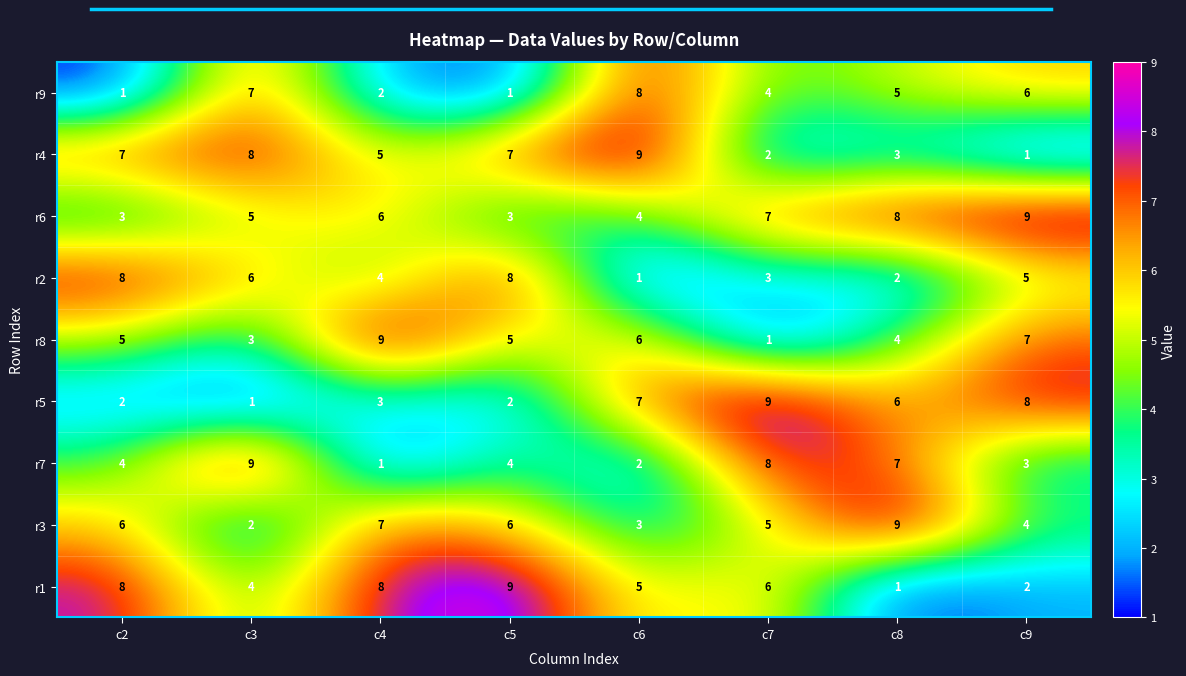

The r6 series shows 7 at c7. True or false?

True